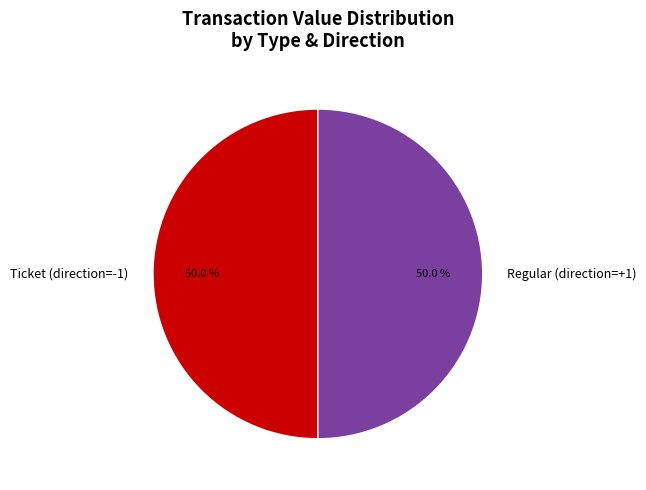

What is the ratio of the value at Ticket (direction=-1) to the value at Regular (direction=+1)?

1.0